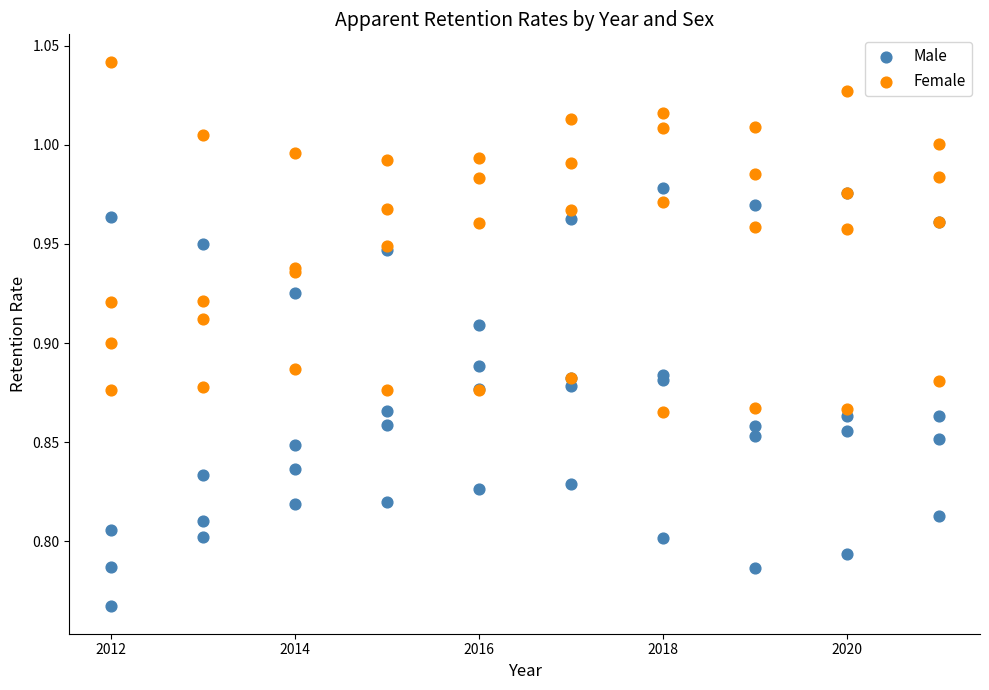

Which series has the largest Y range (max minus min)?

Male